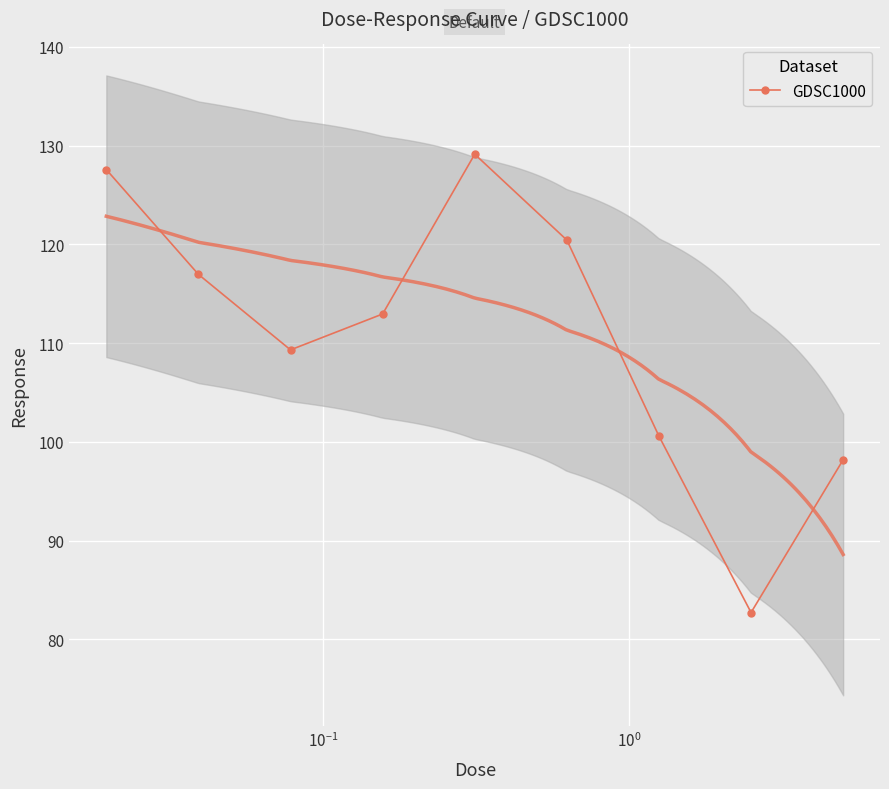

What is the value of the GDSC1000 point at the 7th from the left?

100.6